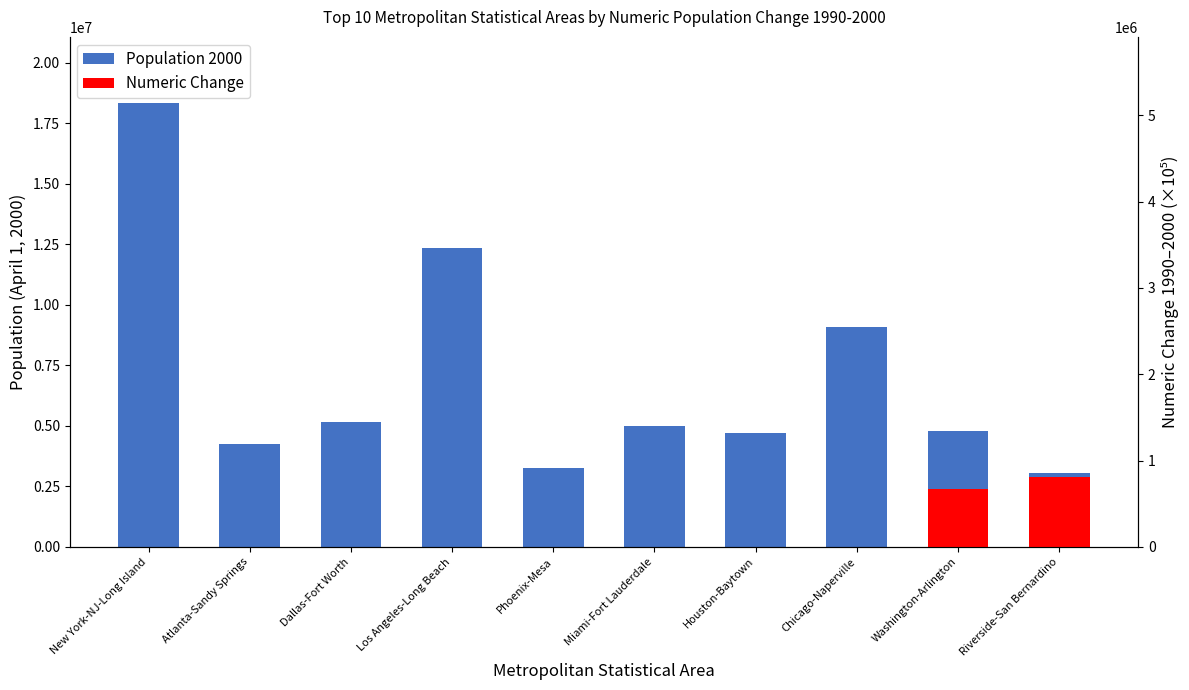

What is the difference between the values at Miami-Fort Lauderdale and Chicago-Naperville?

4090752